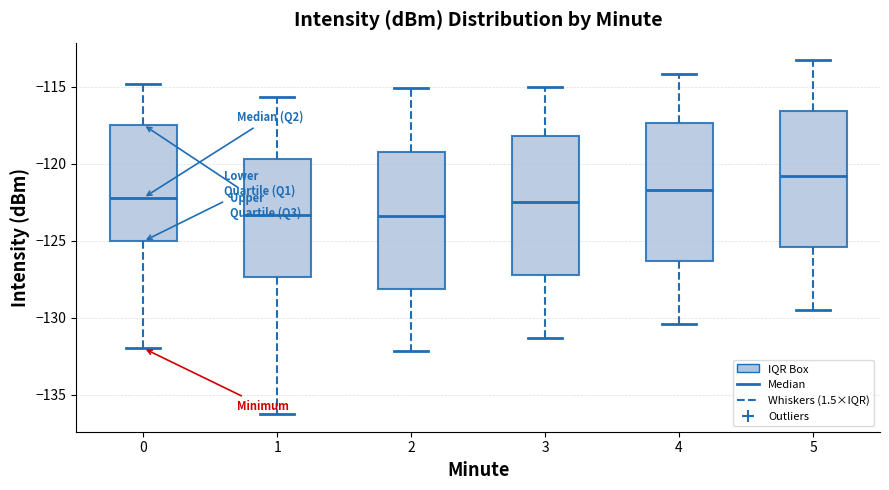

Which box has the highest median line?

5